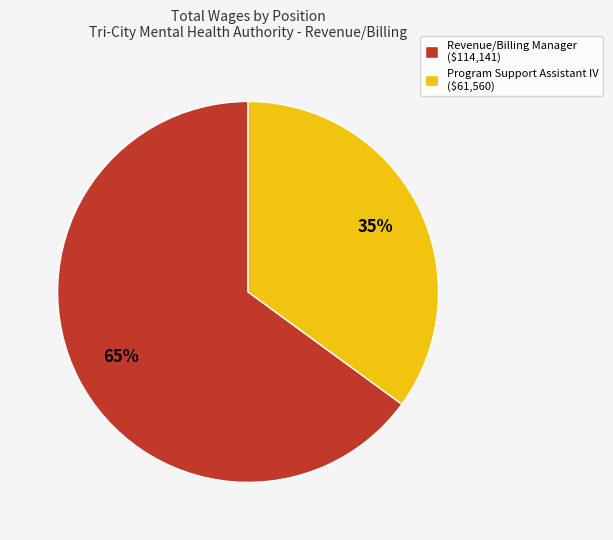

True or false: Revenue/Billing Manager accounts for 73% of the total.

False